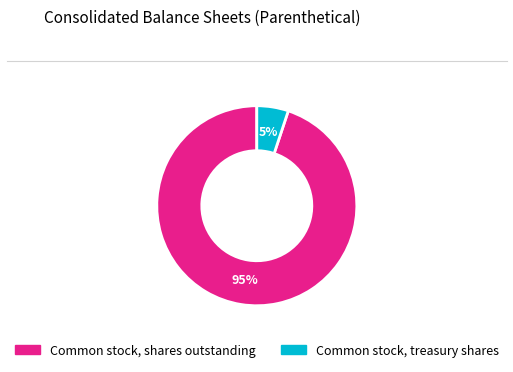

The Common stock, treasury shares slice represents 5% of the pie. True or false?

True